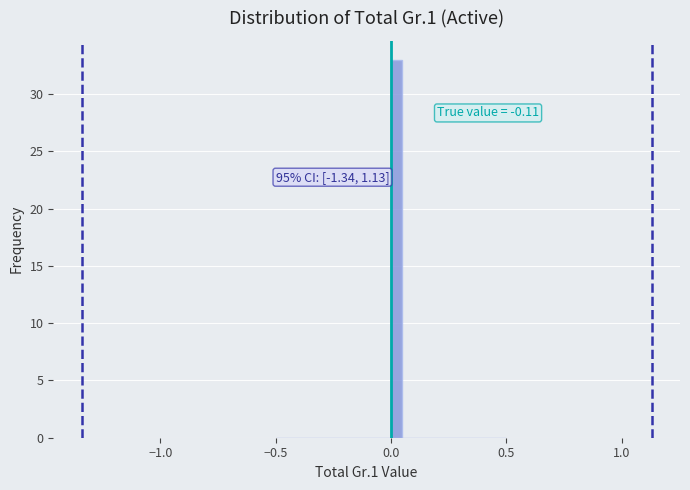

Read against the x-axis, roughly where is the centre of the tallest bar?

0.05